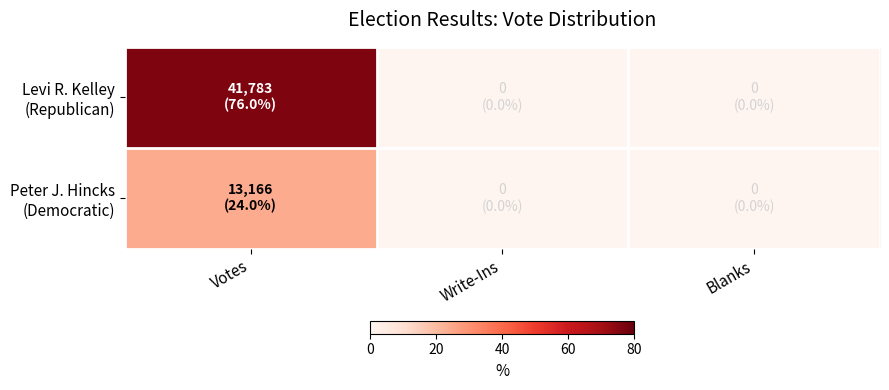

Count the number of data series in this chart.

2